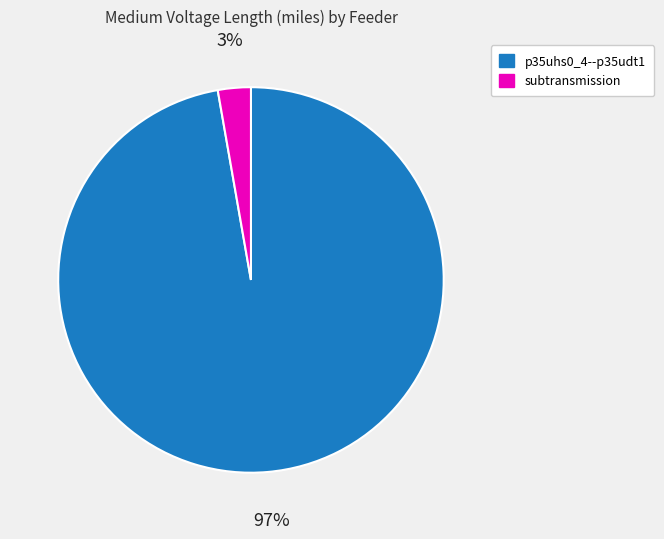

To the nearest percent, what portion does p35uhs0_4--p35udt1 represent?

97%